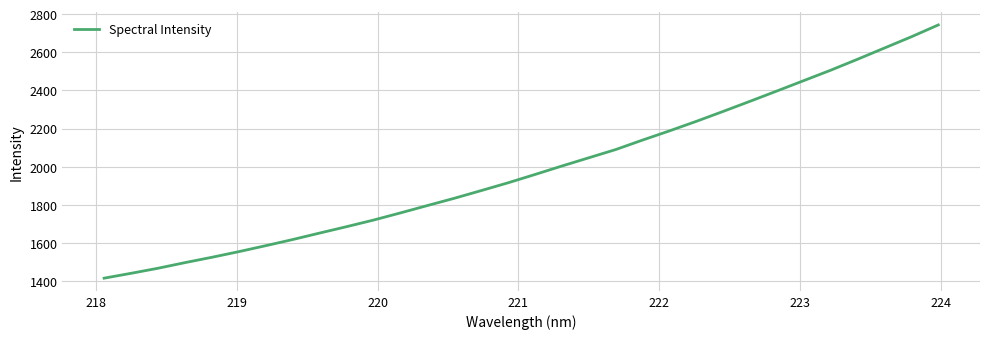

What is the greatest value displayed?

2743.0